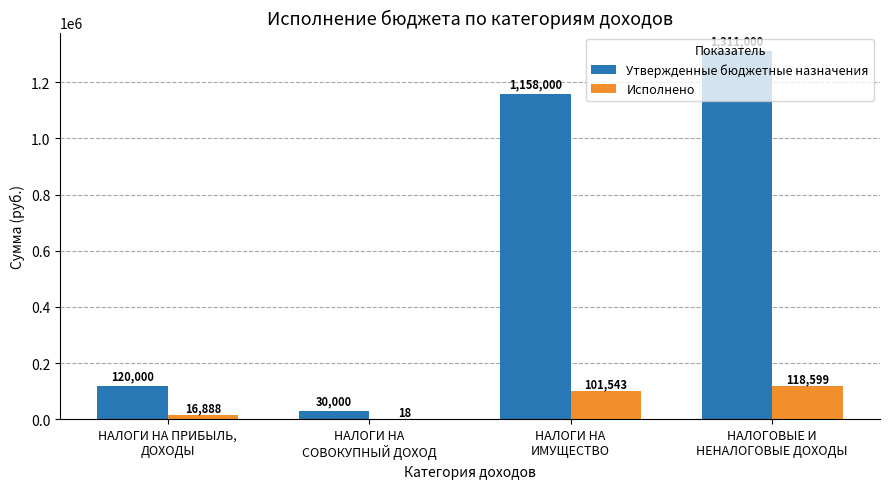

The Утвержденные бюджетные назначения series shows 881749.4 at НАЛОГОВЫЕ И
НЕНАЛОГОВЫЕ ДОХОДЫ. True or false?

False